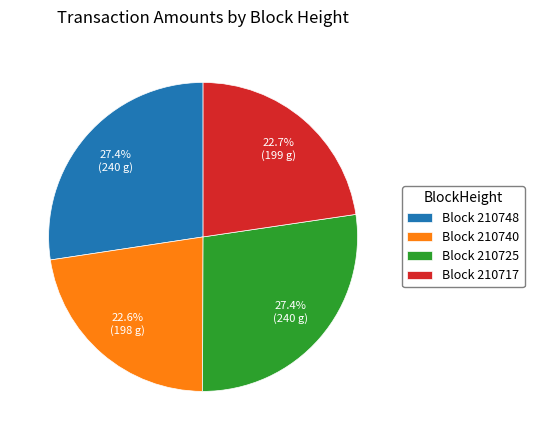

How much of the chart is everything except Block 210740?

77.4%